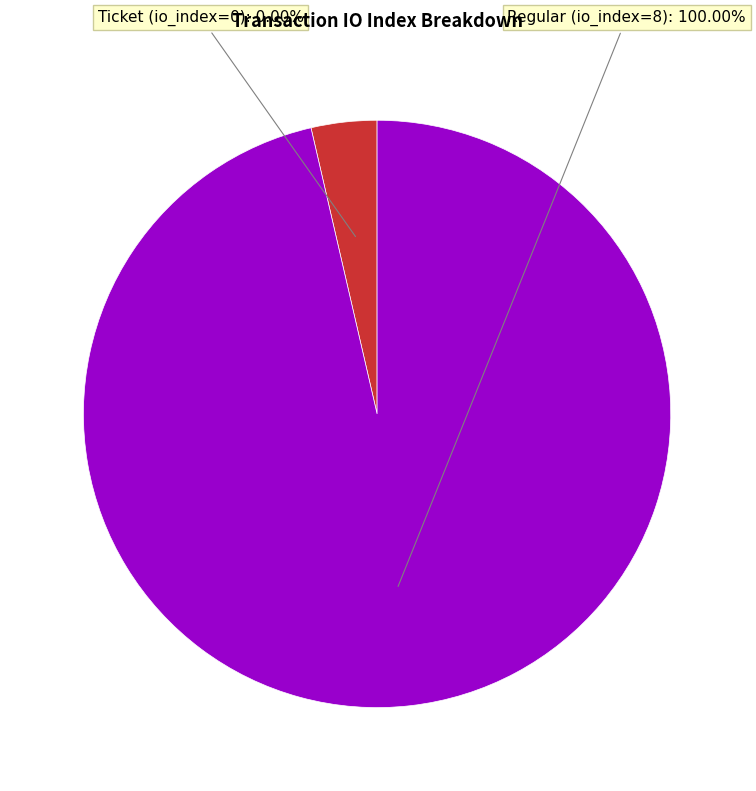

To the nearest percent, what is the combined percentage of Ticket and Regular?

100%